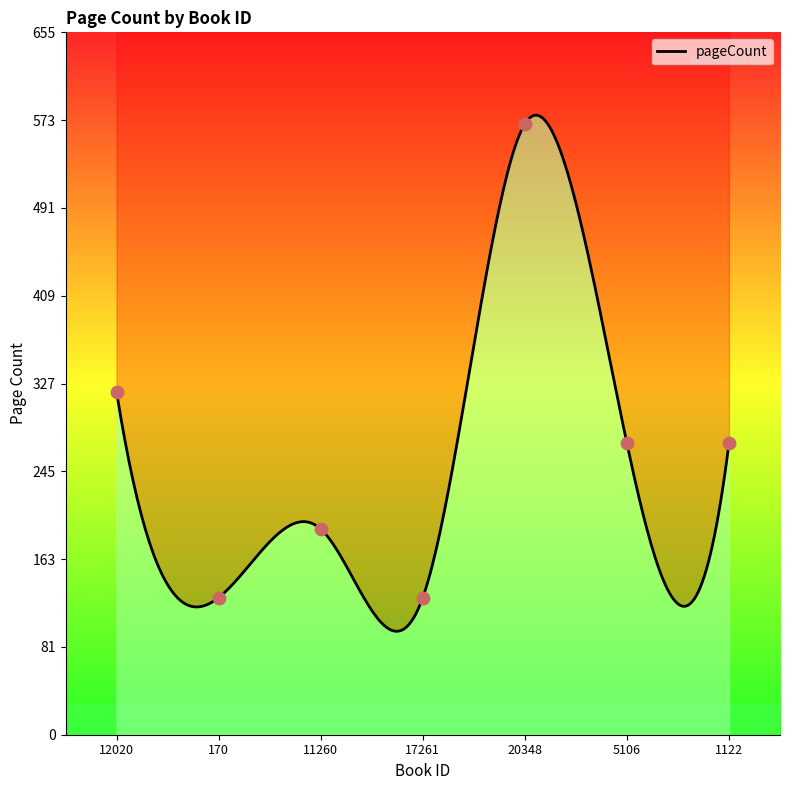

What is the change in value from 170 to 5106?

+144